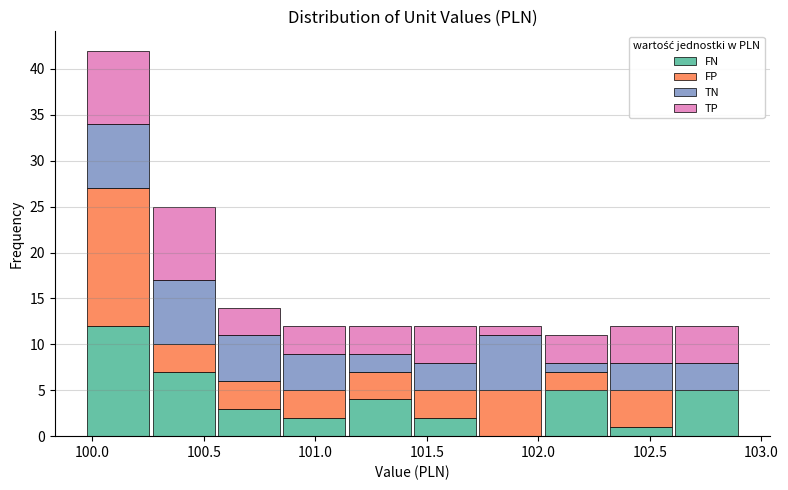

What is the total height of the stacked bar covering 100.55 to 100.85 on the x-axis? Neither the bar edges nor the heights are printed on the chart, so give them approximately, as read against the axes.

14